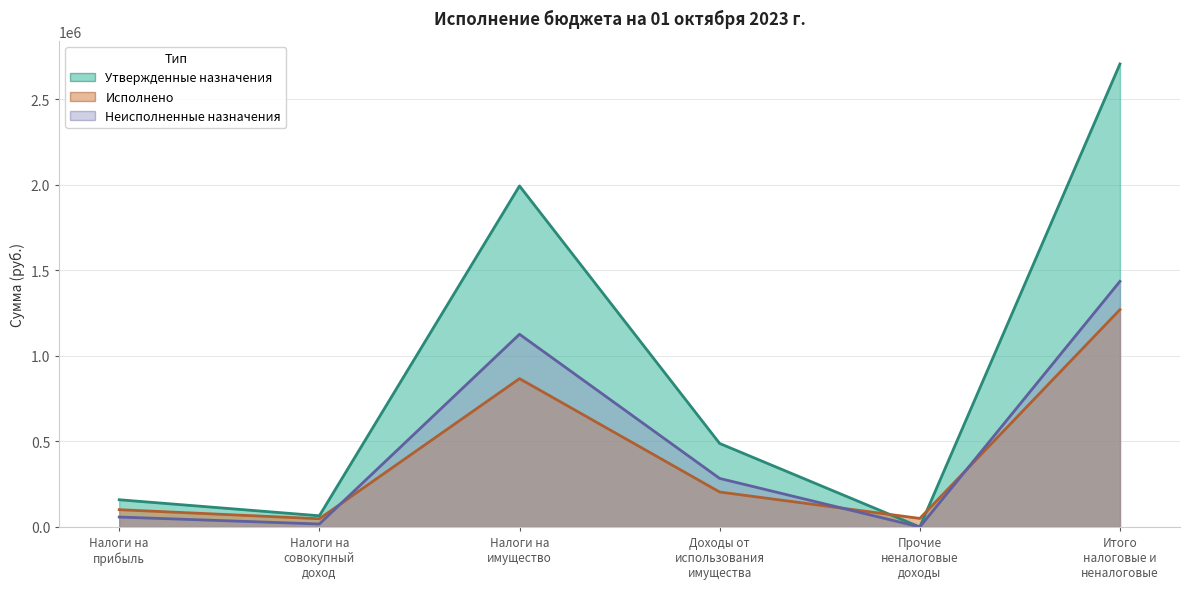

At which category does Исполнено reach its first local valley?

Налоги на совокупный доход